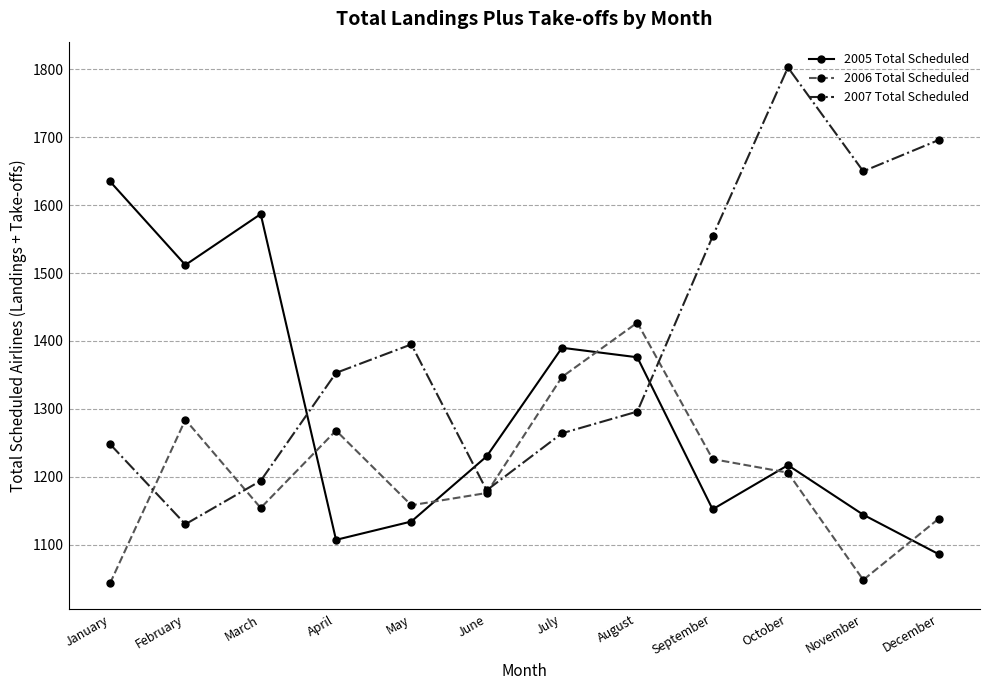

Reading left to right, extract all data points from this chart.

2005 Total Scheduled: January=1635	February=1512	March=1587	April=1107	May=1134	June=1230	July=1390	August=1376	September=1152	October=1217	November=1144	December=1086
2006 Total Scheduled: January=1043	February=1284	March=1154	April=1268	May=1158	June=1176	July=1347	August=1427	September=1226	October=1206	November=1048	December=1138
2007 Total Scheduled: January=1248	February=1130	March=1194	April=1353	May=1395	June=1180	July=1264	August=1296	September=1554	October=1803	November=1650	December=1696